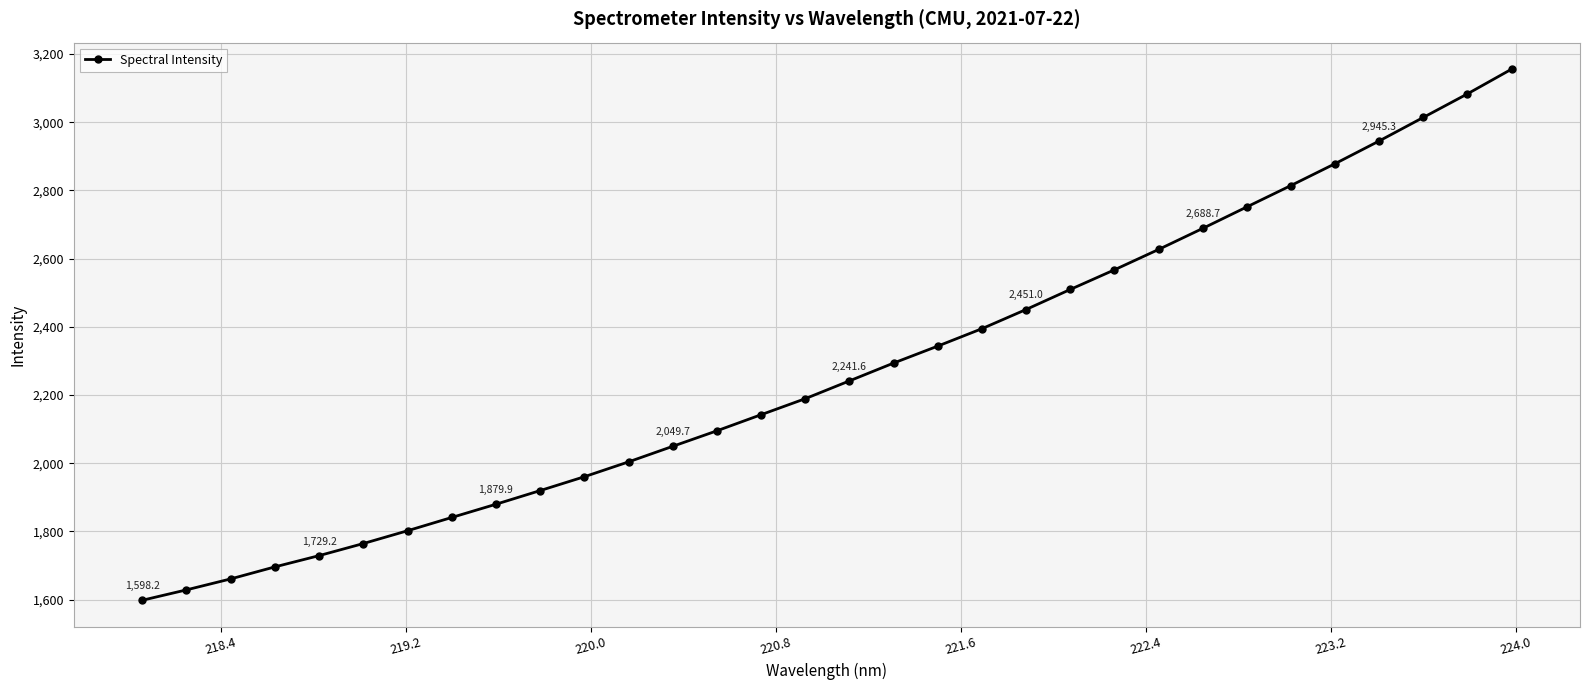

What is the difference between the second highest and second lowest values?

1454.7